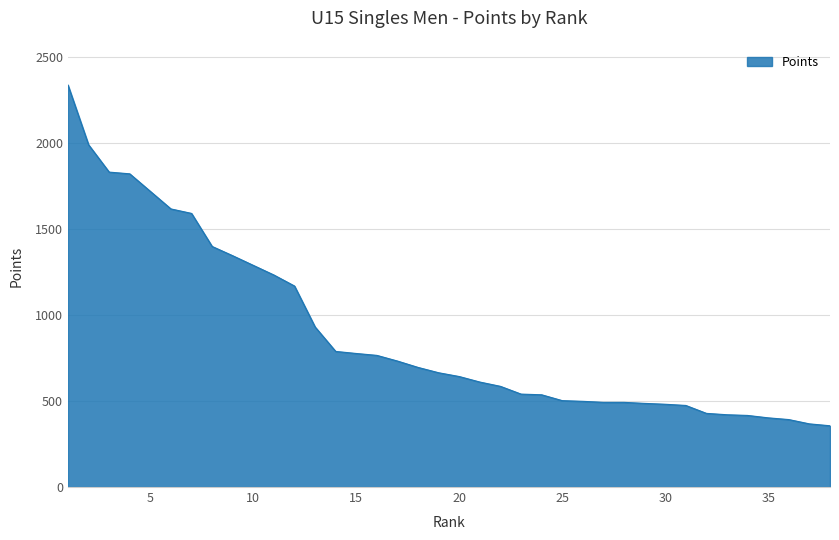

Count the number of data series in this chart.

1